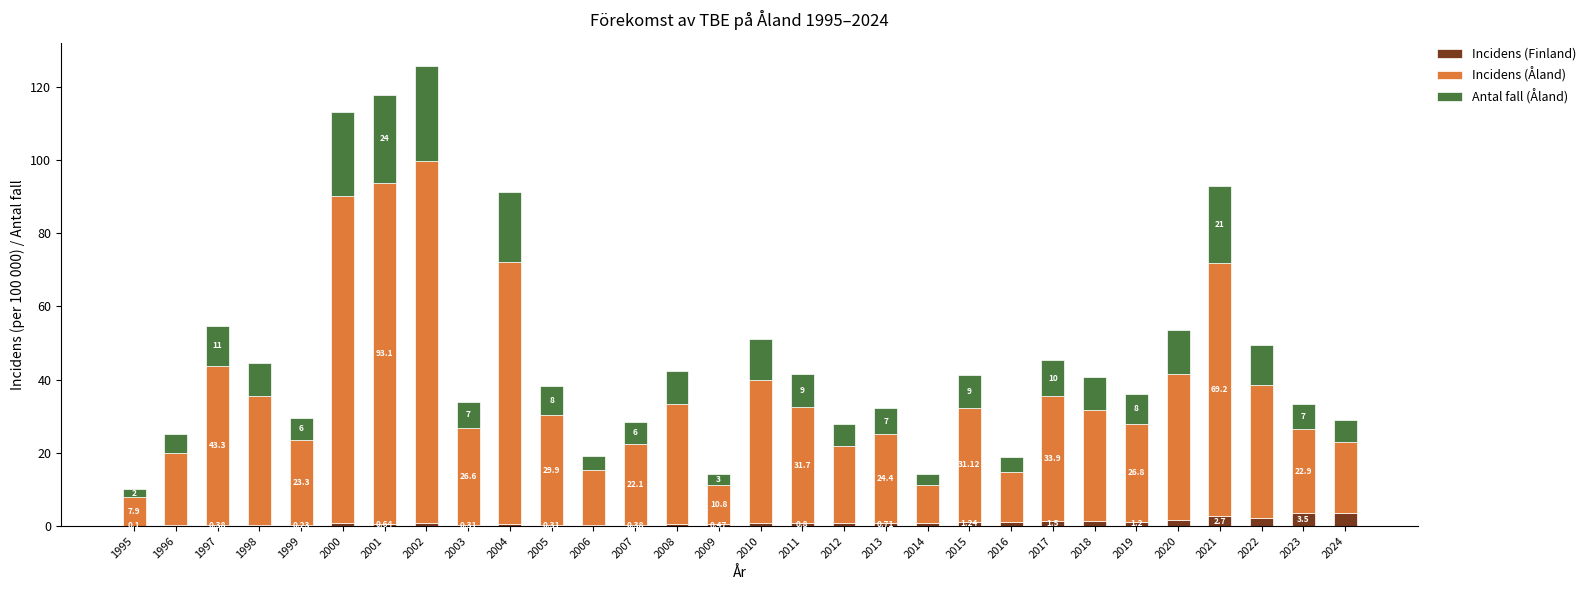

Count the number of data series in this chart.

3